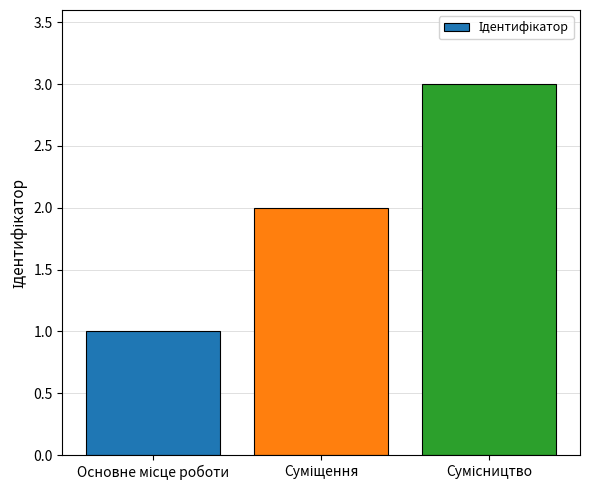

What is the greatest value displayed?

3